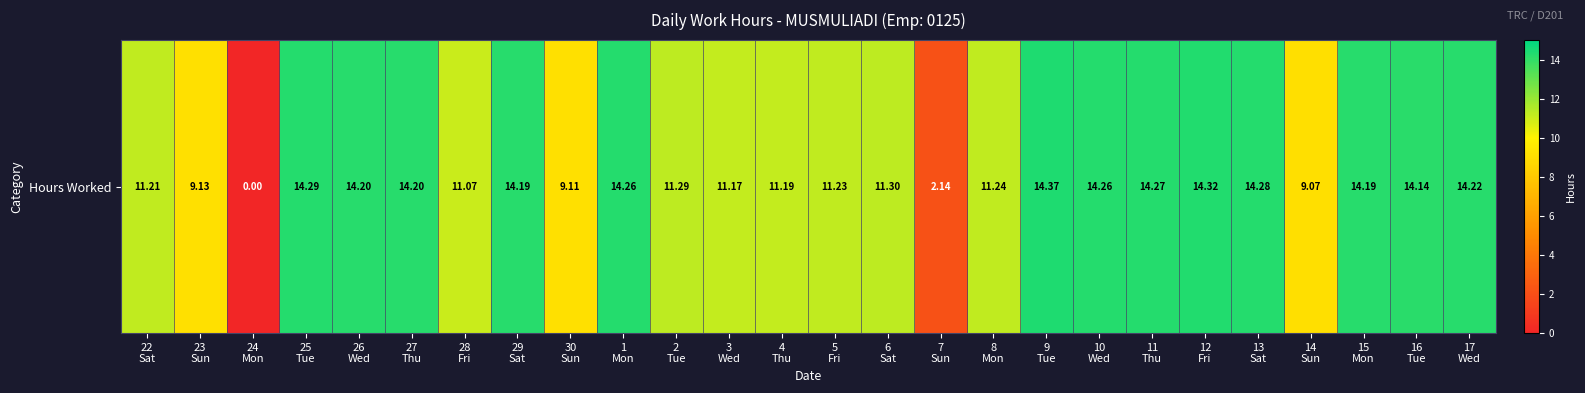

What is the difference between the maximum and minimum values?

14.4